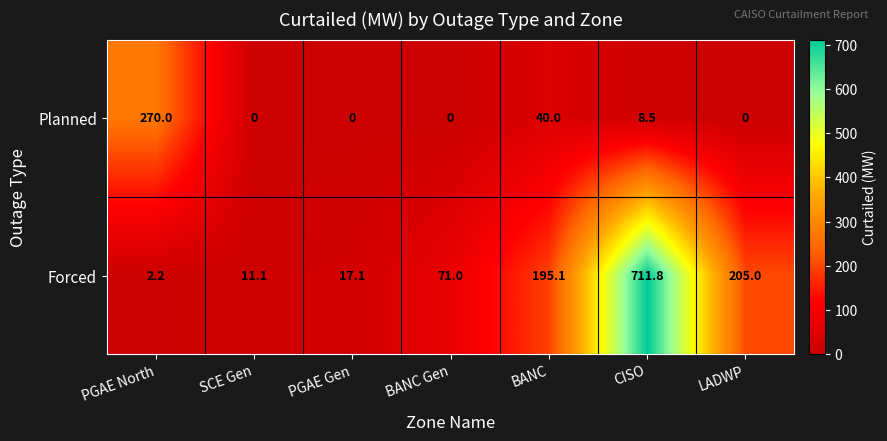

Reading right to left, transcribe all the data shown in this chart.

Planned: 0.0	8.5	40.0	0.0	0.0	0.0	270.0
Forced: 205.0	711.8	195.1	71.0	17.1	11.1	2.2